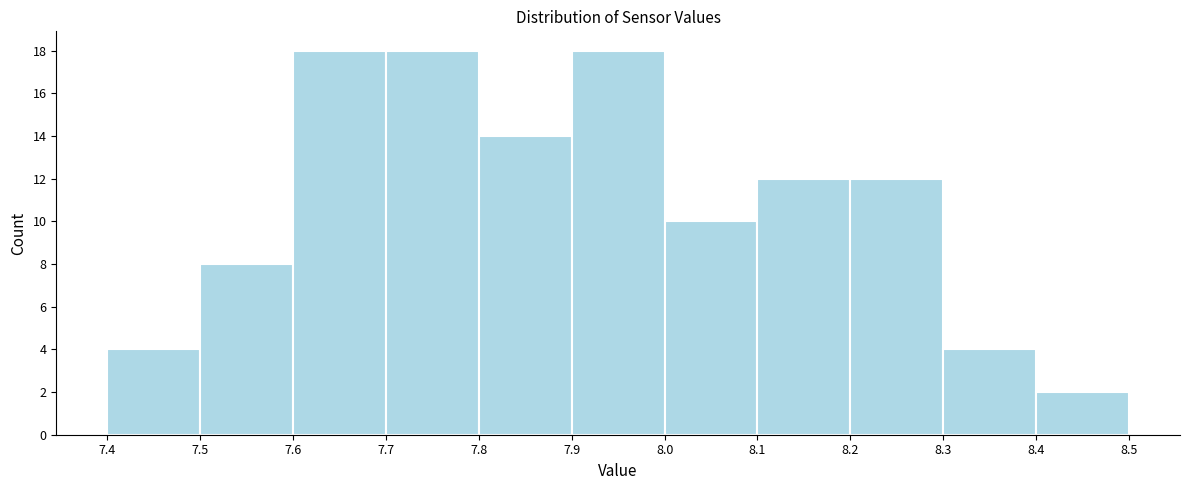

What is the height of the bar covering 8.2 to 8.3 on the x-axis? The values are not printed on the chart, so give them approximately, as read against the axis.

12